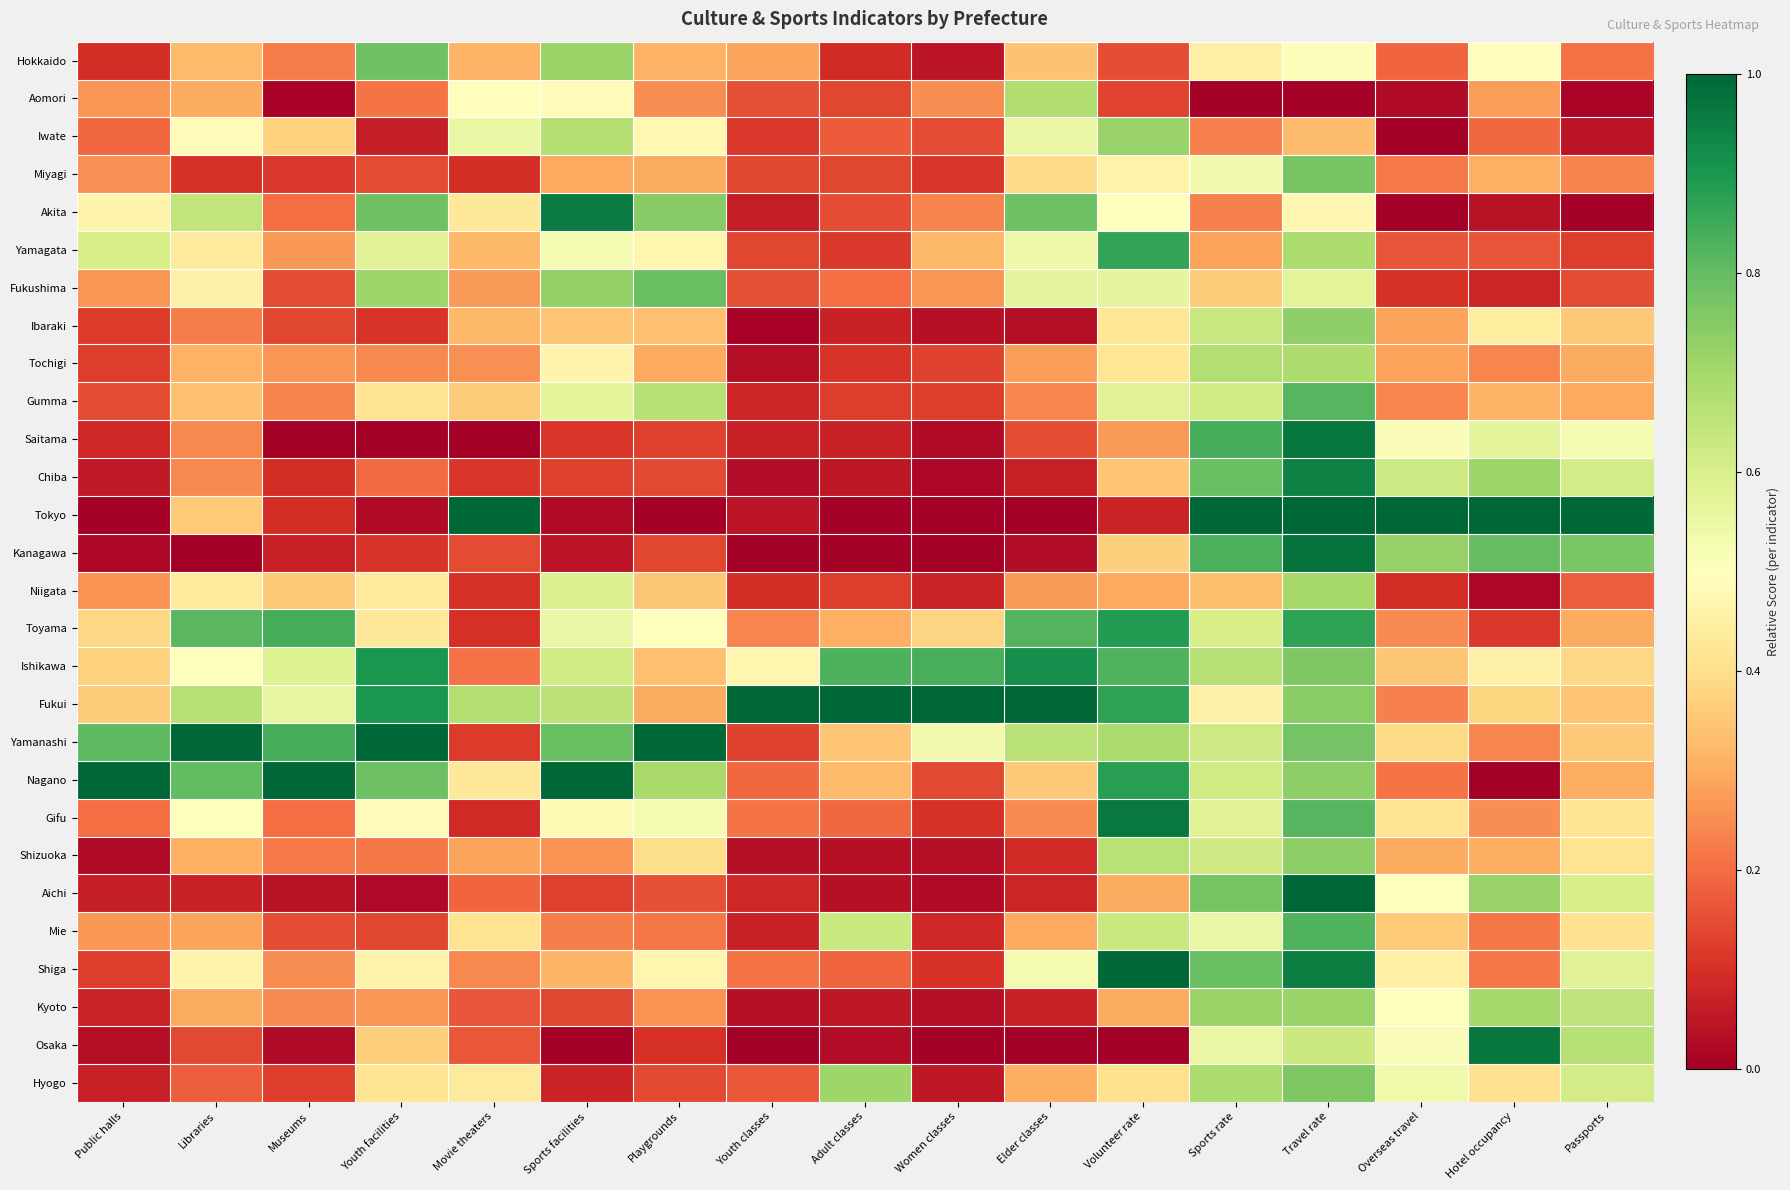

What is the maximum value shown in the chart?

1.0